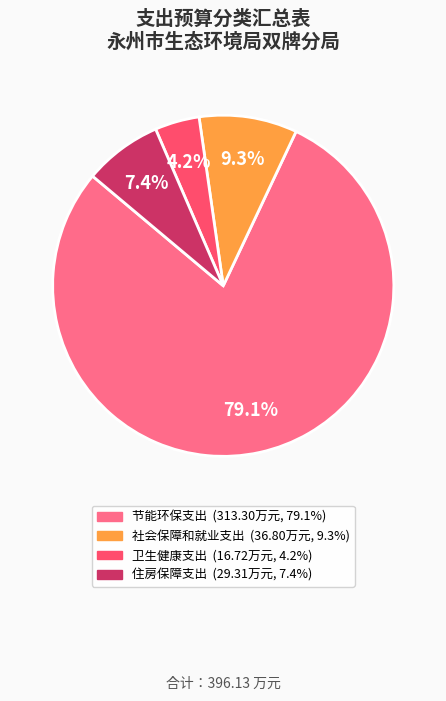

Does any single category account for the majority?

Yes